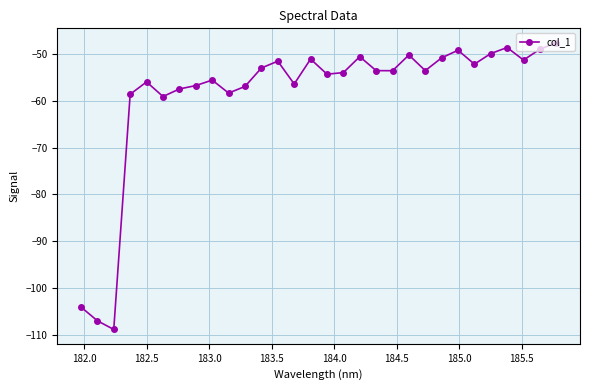

True or false: there are more than 0 points higher than both neighbors.

True